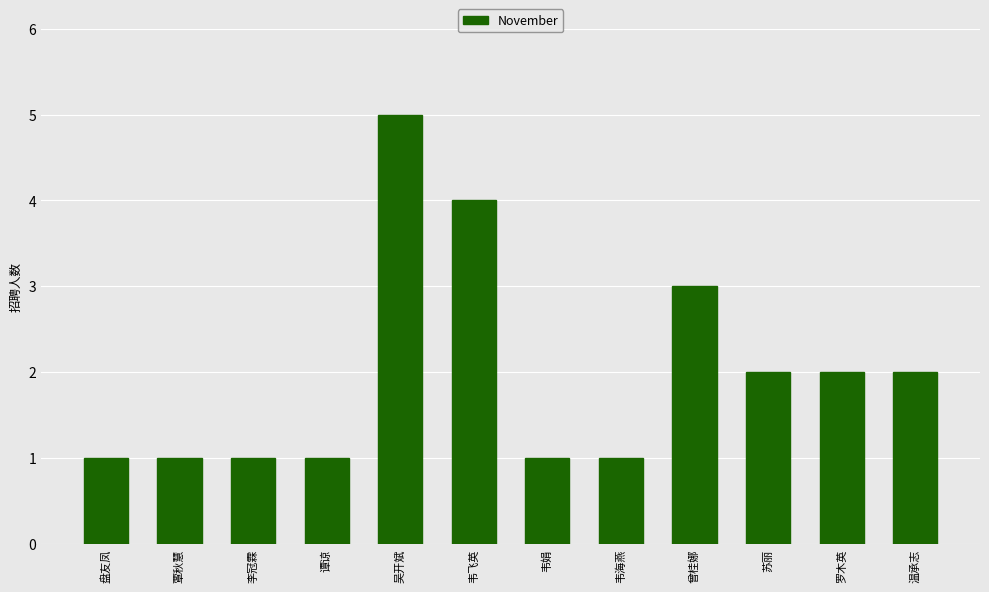

What is the difference between the maximum and second lowest values?

4